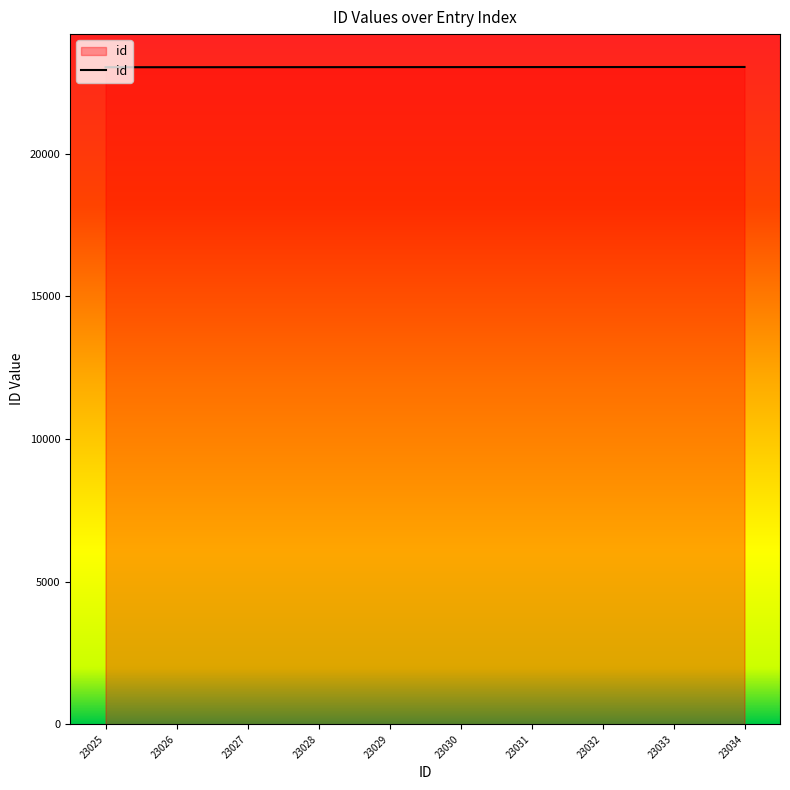

The chart shows a value of 41151 at 23033. True or false?

False